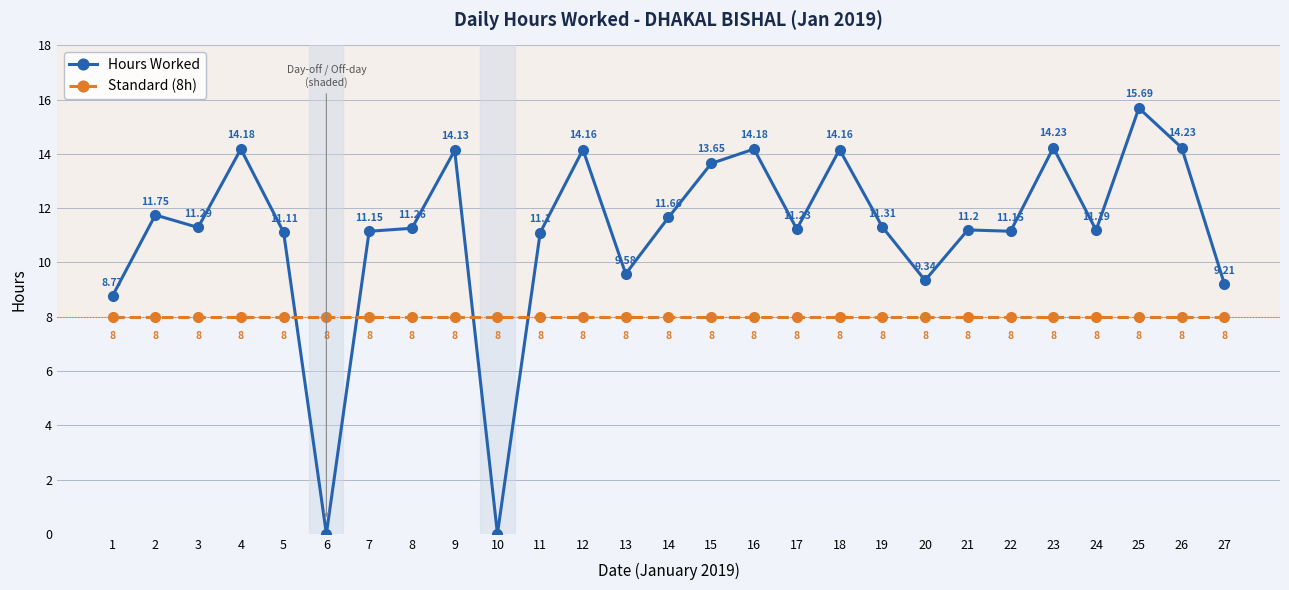

True or false: Standard (8h) has more than 1 interior local peaks.

False